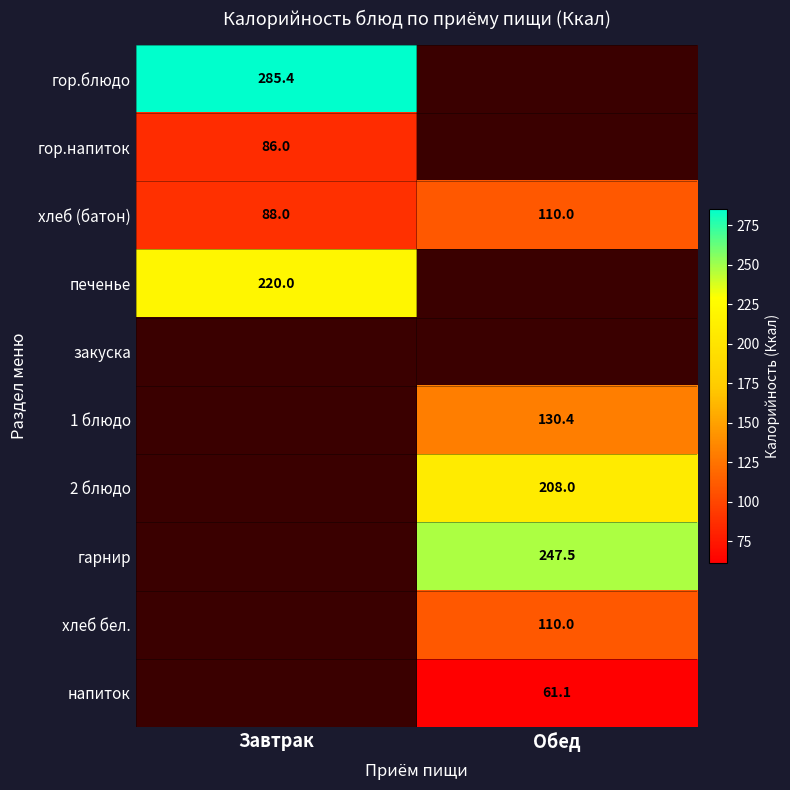

How many categories are shown in the chart?

2